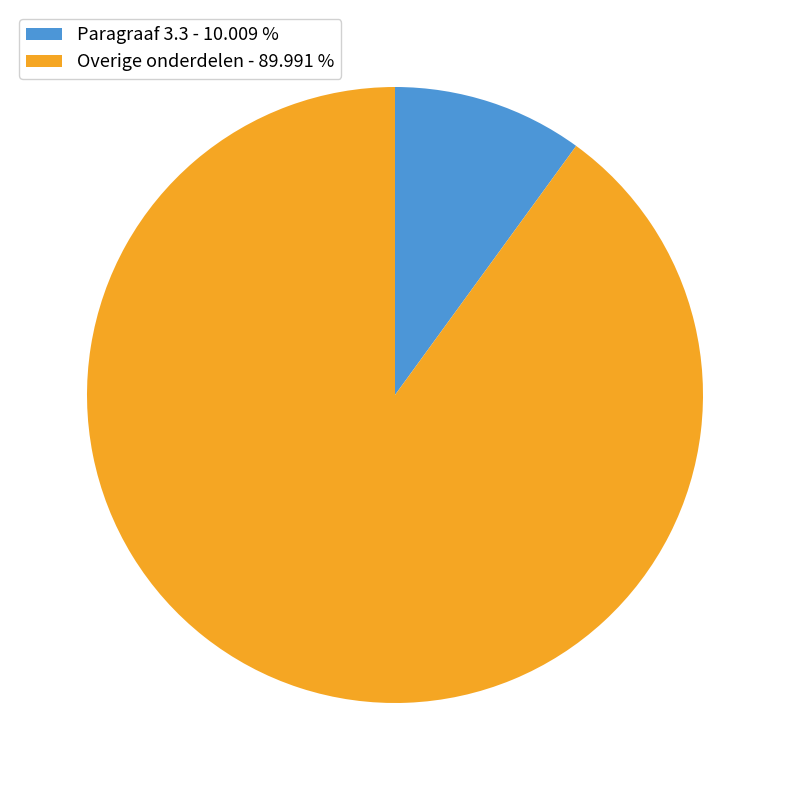

Rank the categories by value from lowest to highest.

Paragraaf 3.3 - 10.009 %, Overige onderdelen - 89.991 %